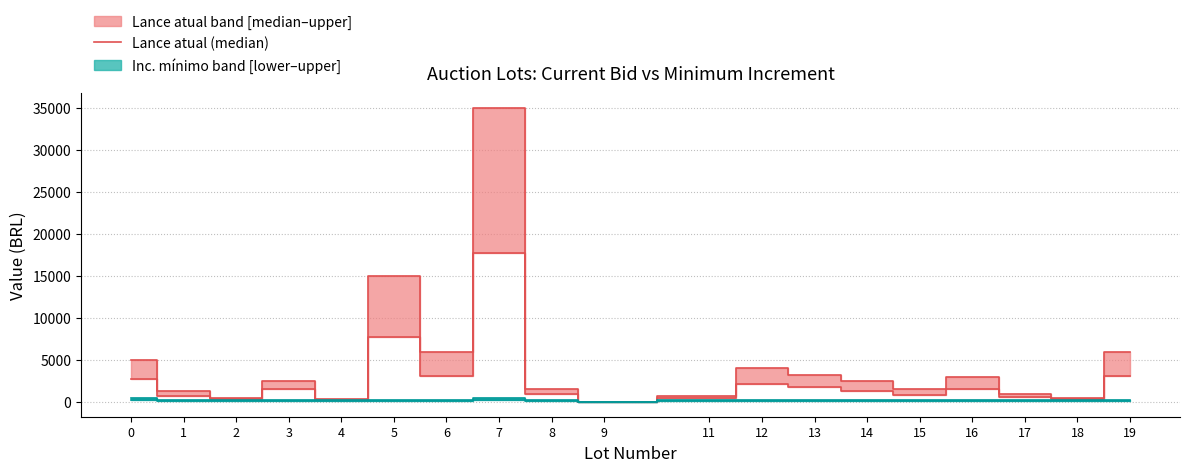

Rank the categories by value from highest to lowest.

7, 5, 6, 19, 0, 12, 13, 16, 3, 14, 8, 15, 1, 17, 11, 2, 18, 4, 9